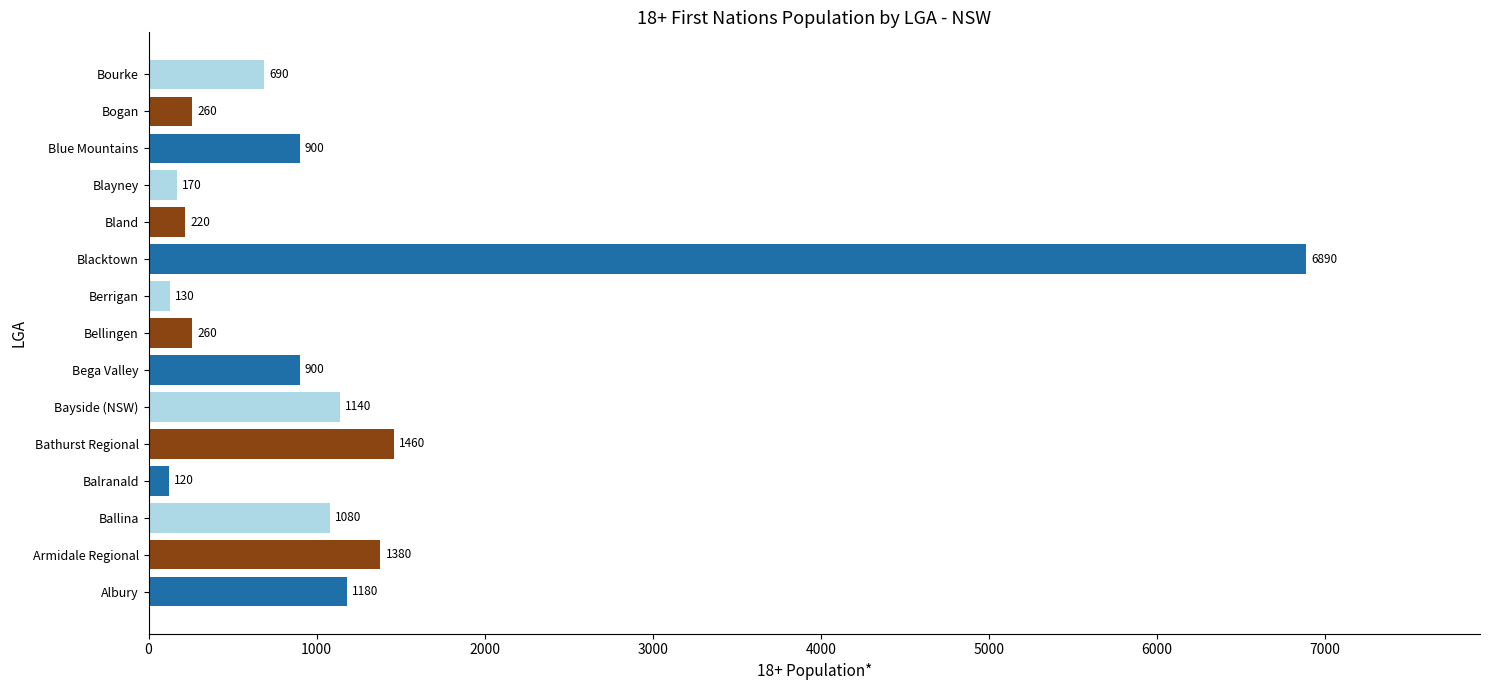

Reading top to bottom, extract all data points from this chart.

690	260	900	170	220	6890	130	260	900	1140	1460	120	1080	1380	1180